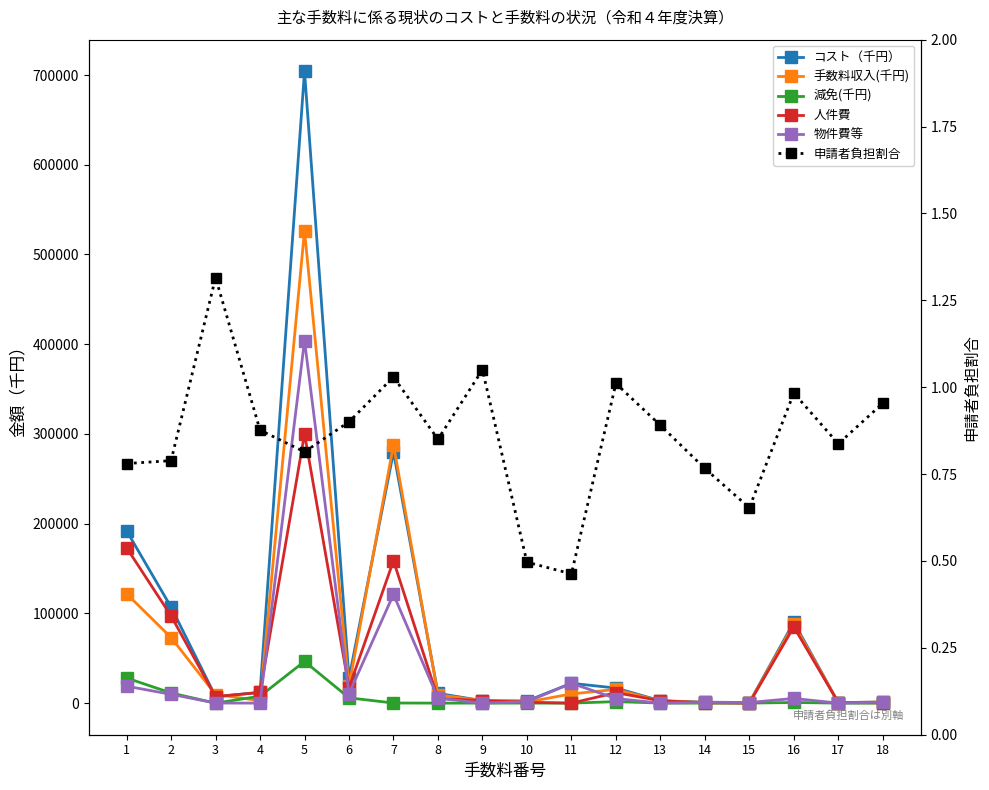

What is the difference between the 人件費 values at 17 and 18?

257.0